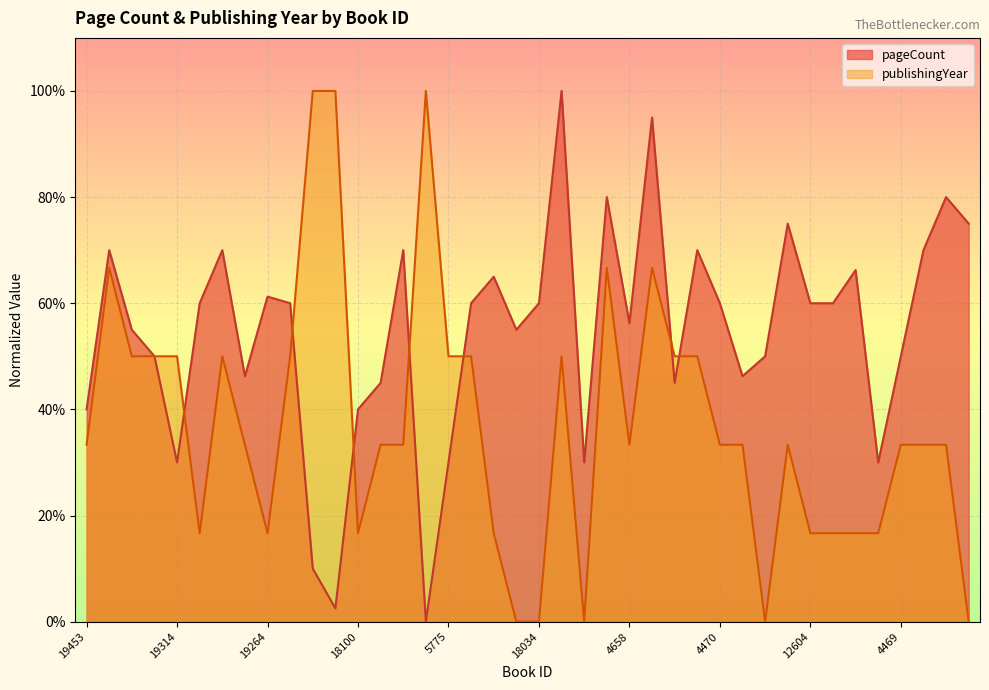

What are all the series names shown in the legend?

pageCount, publishingYear